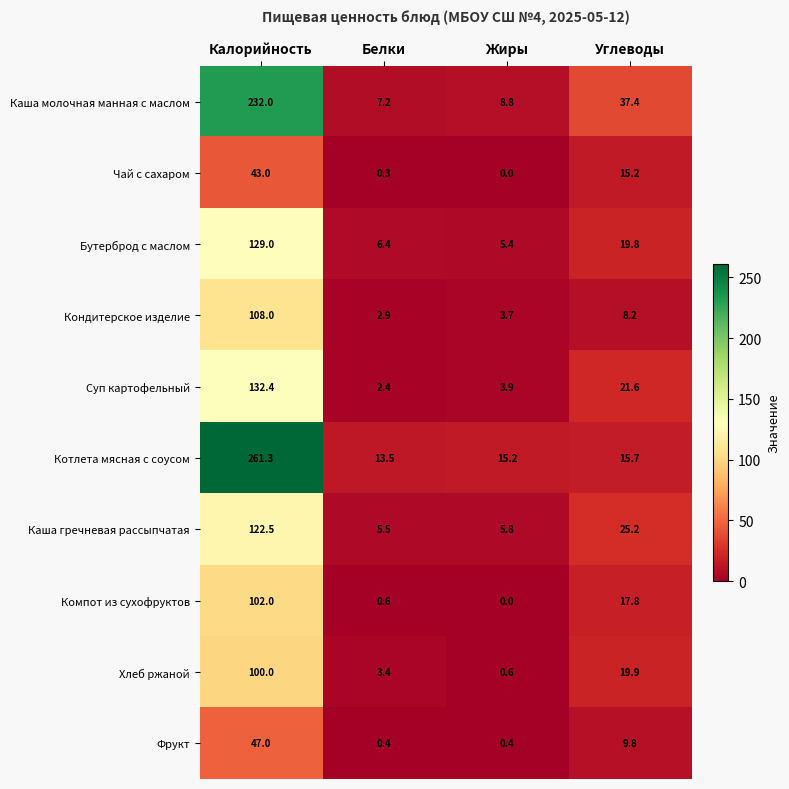

Which series has the widest spread of values?

Котлета мясная с соусом